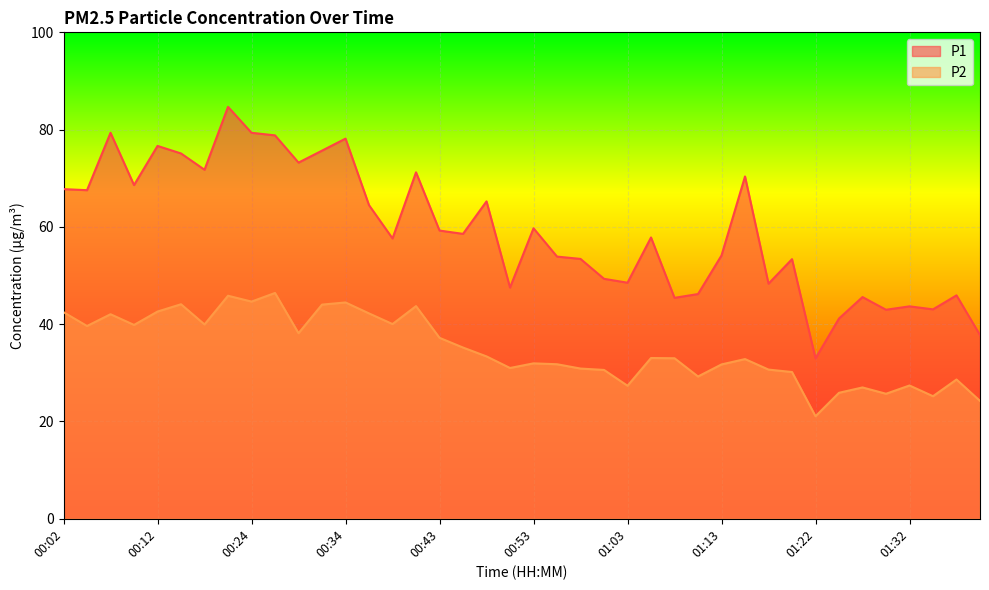

What is the difference between the second highest and minimum values in the P1 series?

46.4